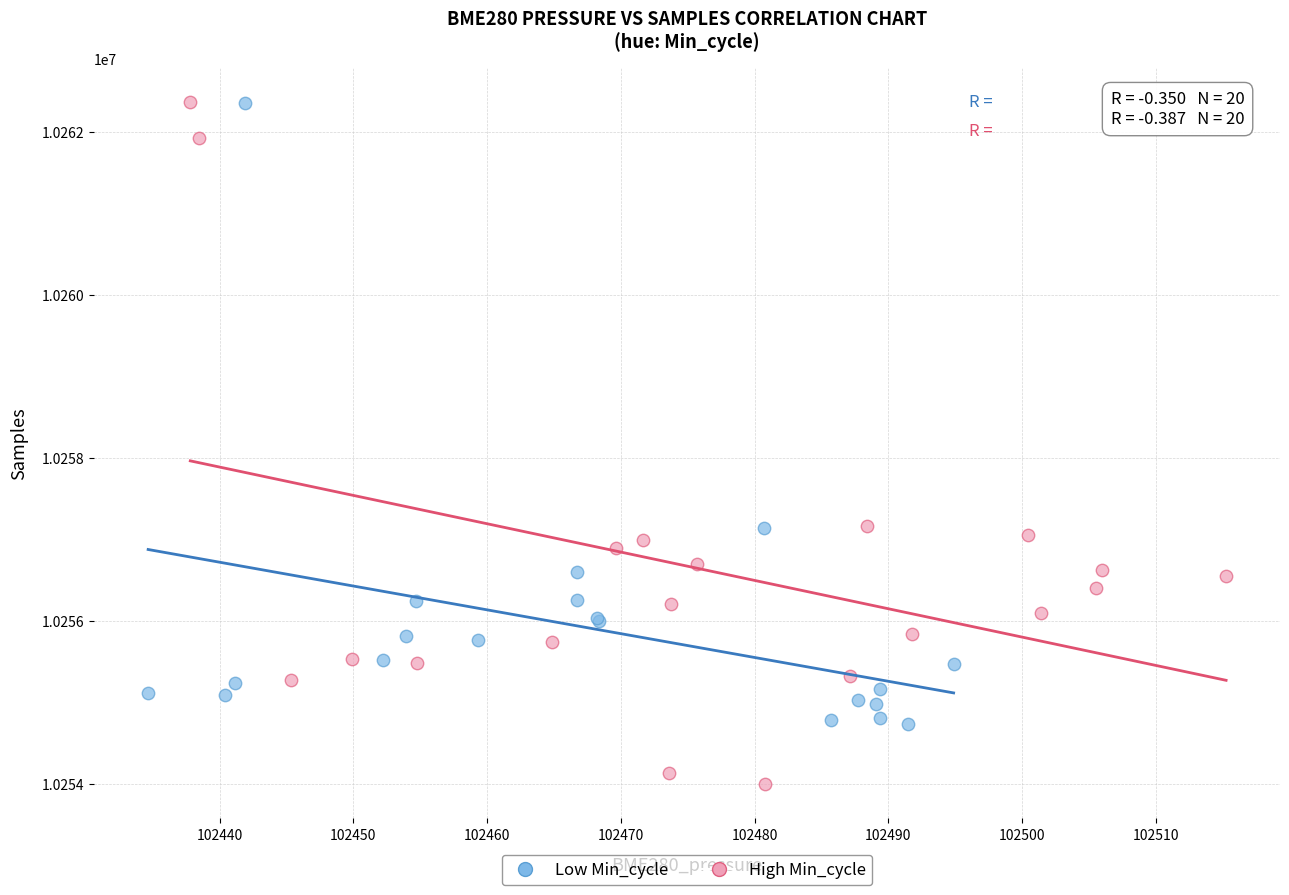

Which series has the widest spread of Y values?

High Min_cycle